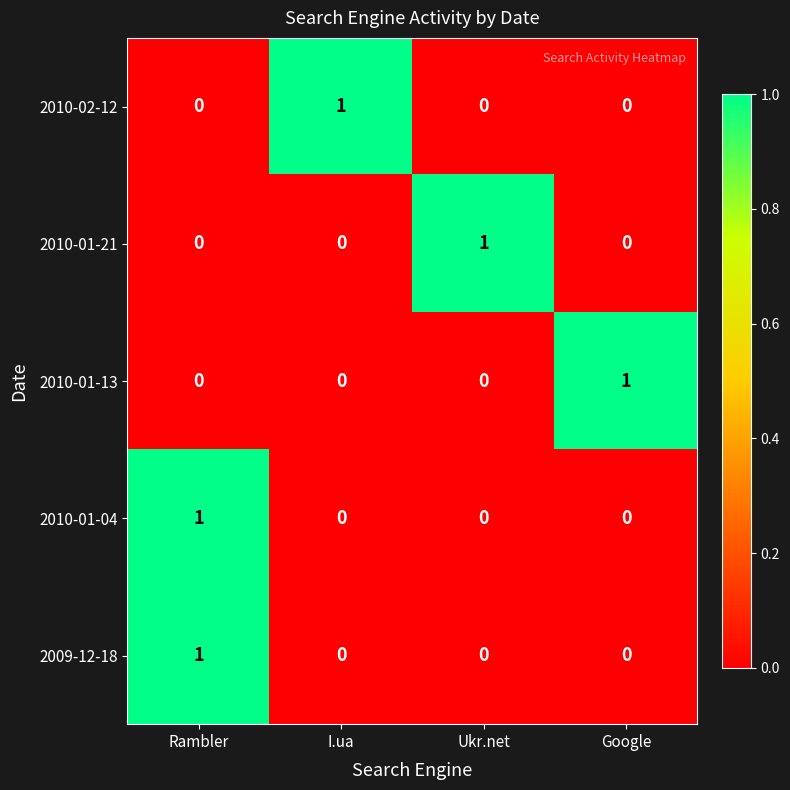

Count the number of data series in this chart.

5